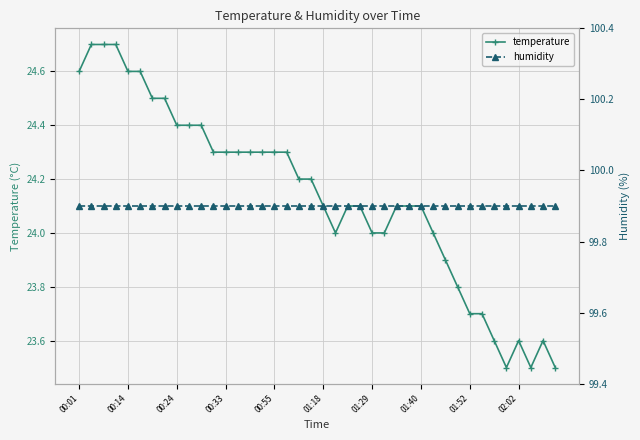

What is the maximum value for humidity?

99.9